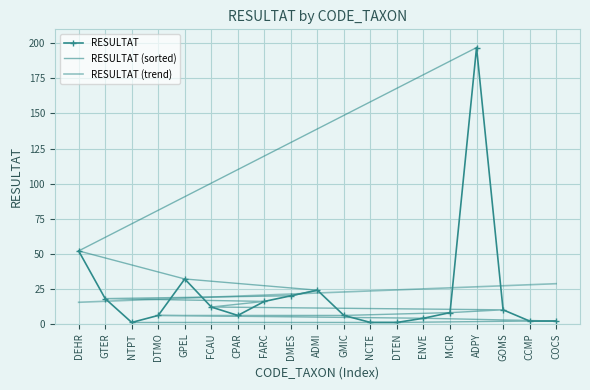

Rank the series at NTPT from lowest to highest value.

RESULTAT, RESULTAT (sorted), RESULTAT (trend)